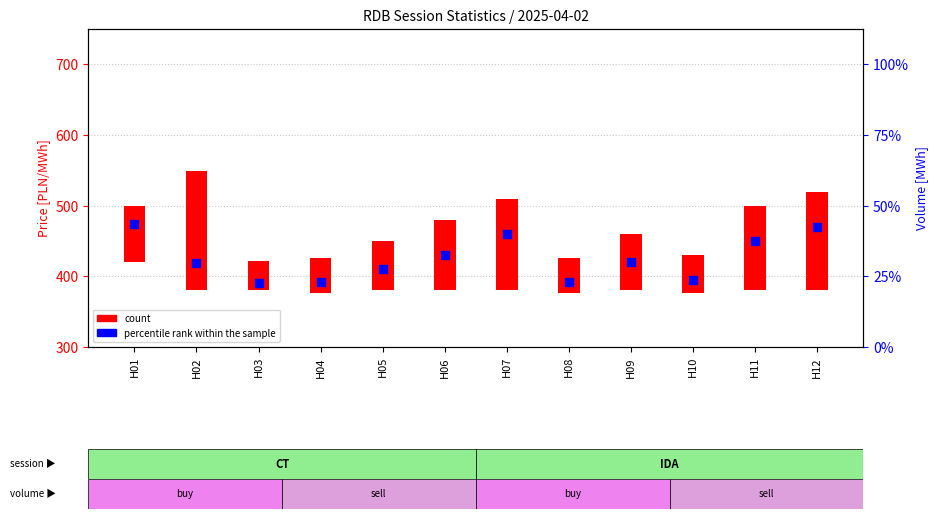

What is the total value across all series at H01?

552.9